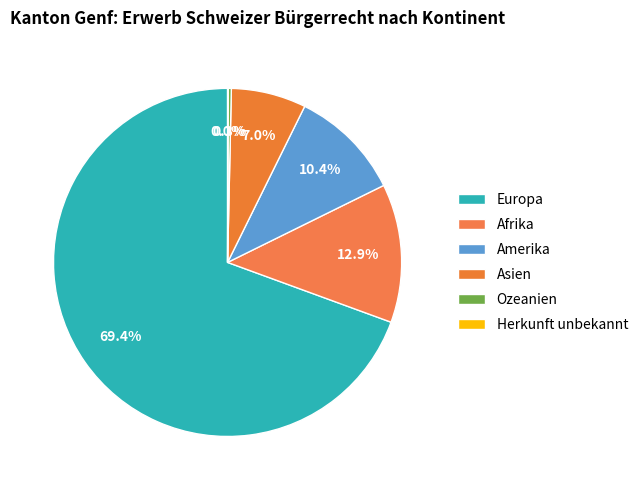

Is Amerika the majority of the pie?

No